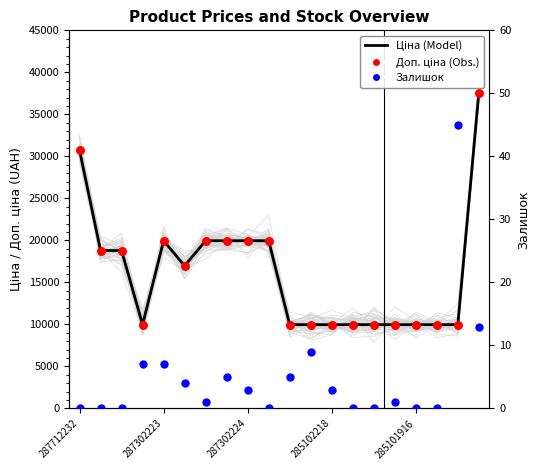

What are all the series names shown in the legend?

Ціна (Model), Доп. ціна (Obs.), Залишок